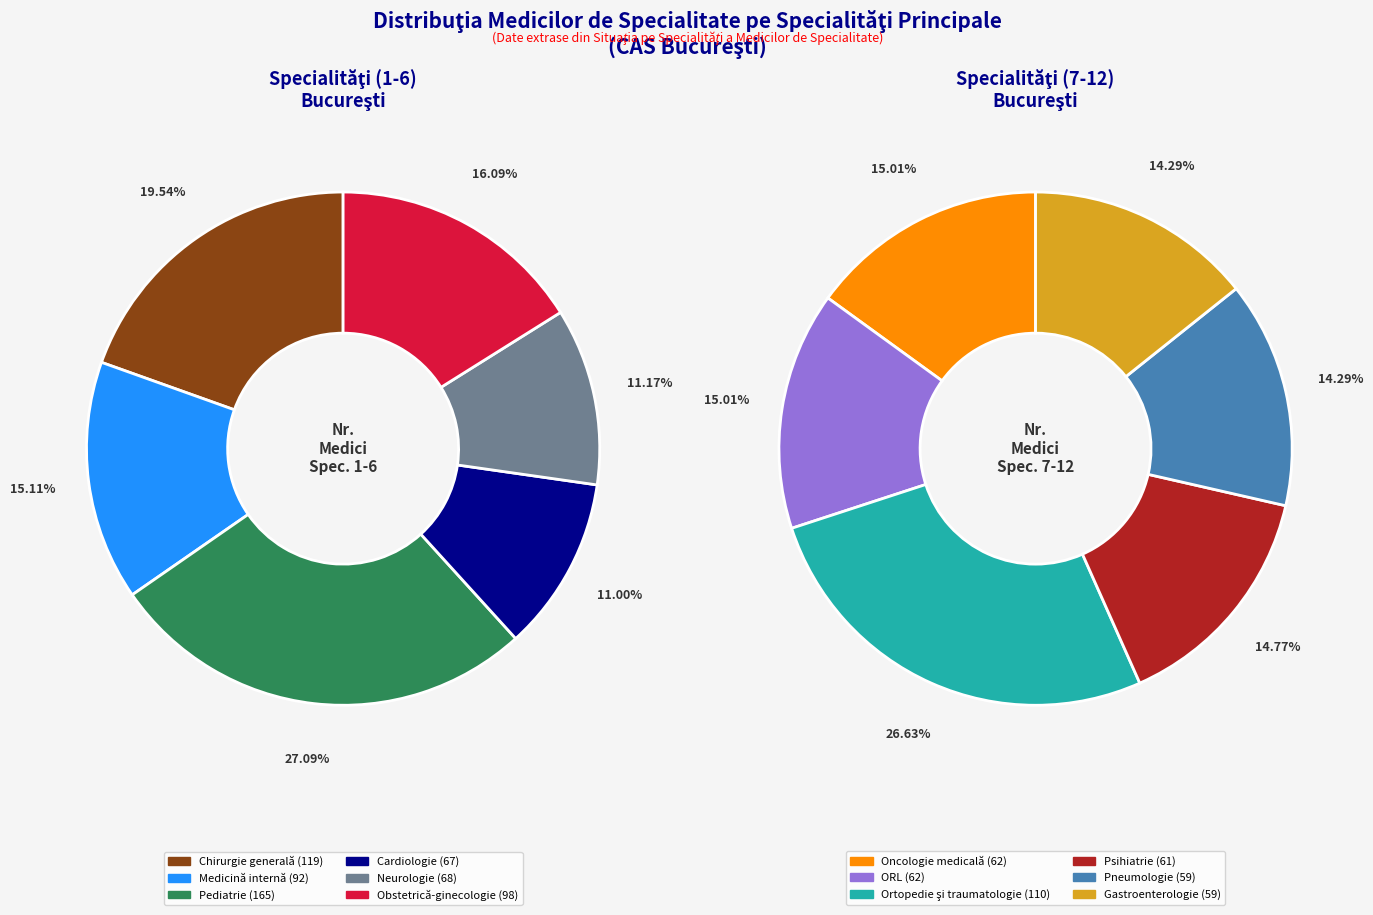

True or false: Pneumologie accounts for 6% of the total.

True